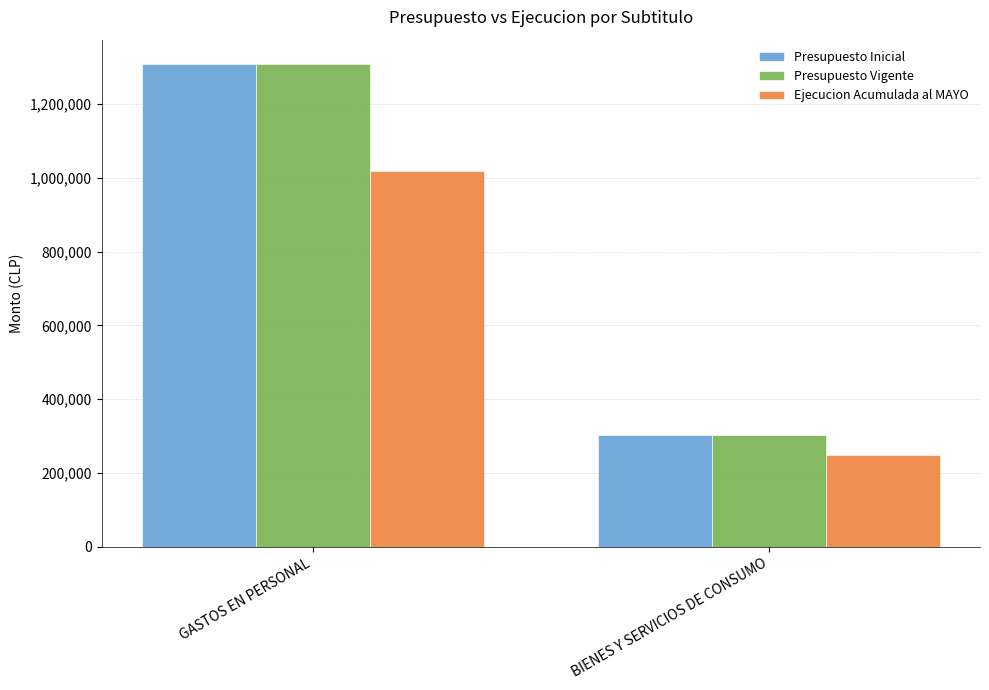

Reading left to right, list all the values displayed in this chart.

Presupuesto Inicial: GASTOS EN PERSONAL=1308728	BIENES Y SERVICIOS DE CONSUMO=302019
Presupuesto Vigente: GASTOS EN PERSONAL=1308728	BIENES Y SERVICIOS DE CONSUMO=302019
Ejecucion Acumulada al MAYO: GASTOS EN PERSONAL=1019457	BIENES Y SERVICIOS DE CONSUMO=248130